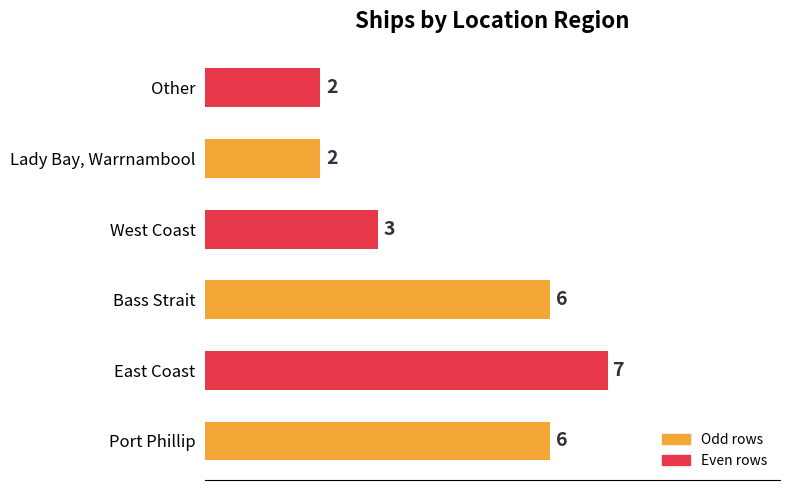

The chart shows a value of 2 at Other. True or false?

True